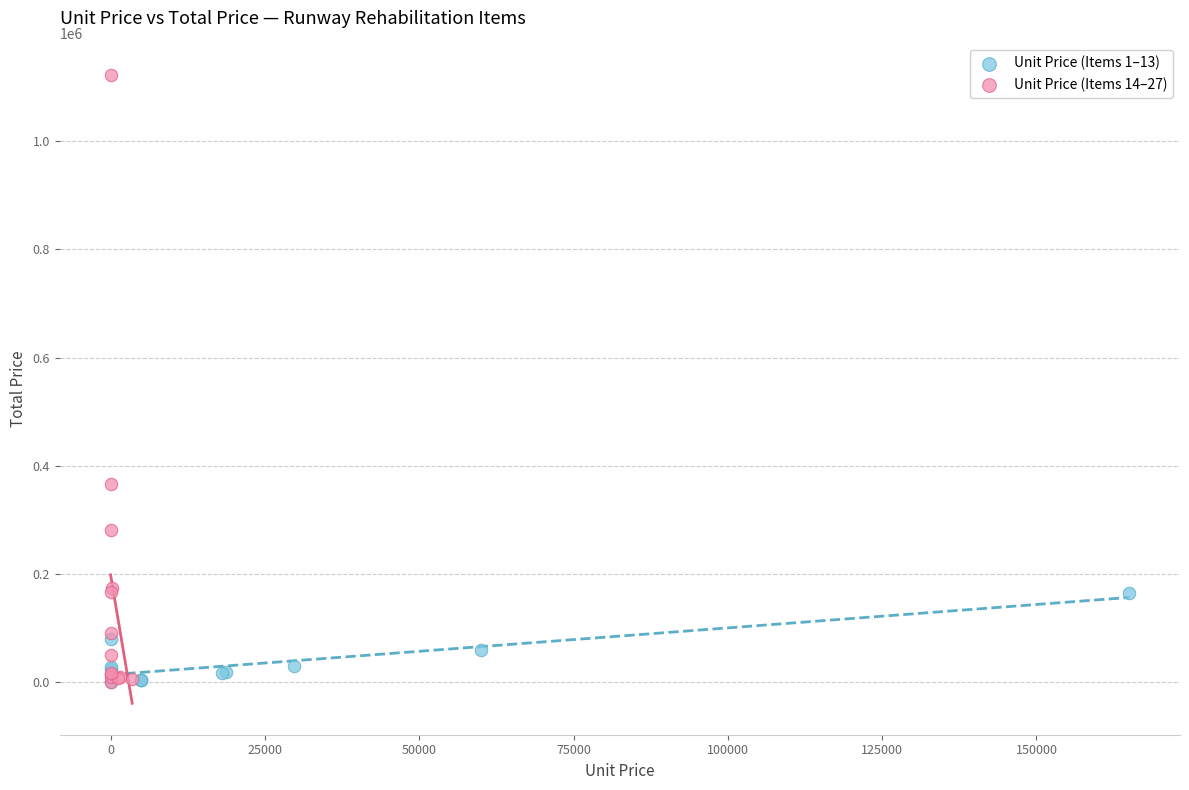

Which series reaches the maximum Y coordinate?

Unit Price (Items 14–27)